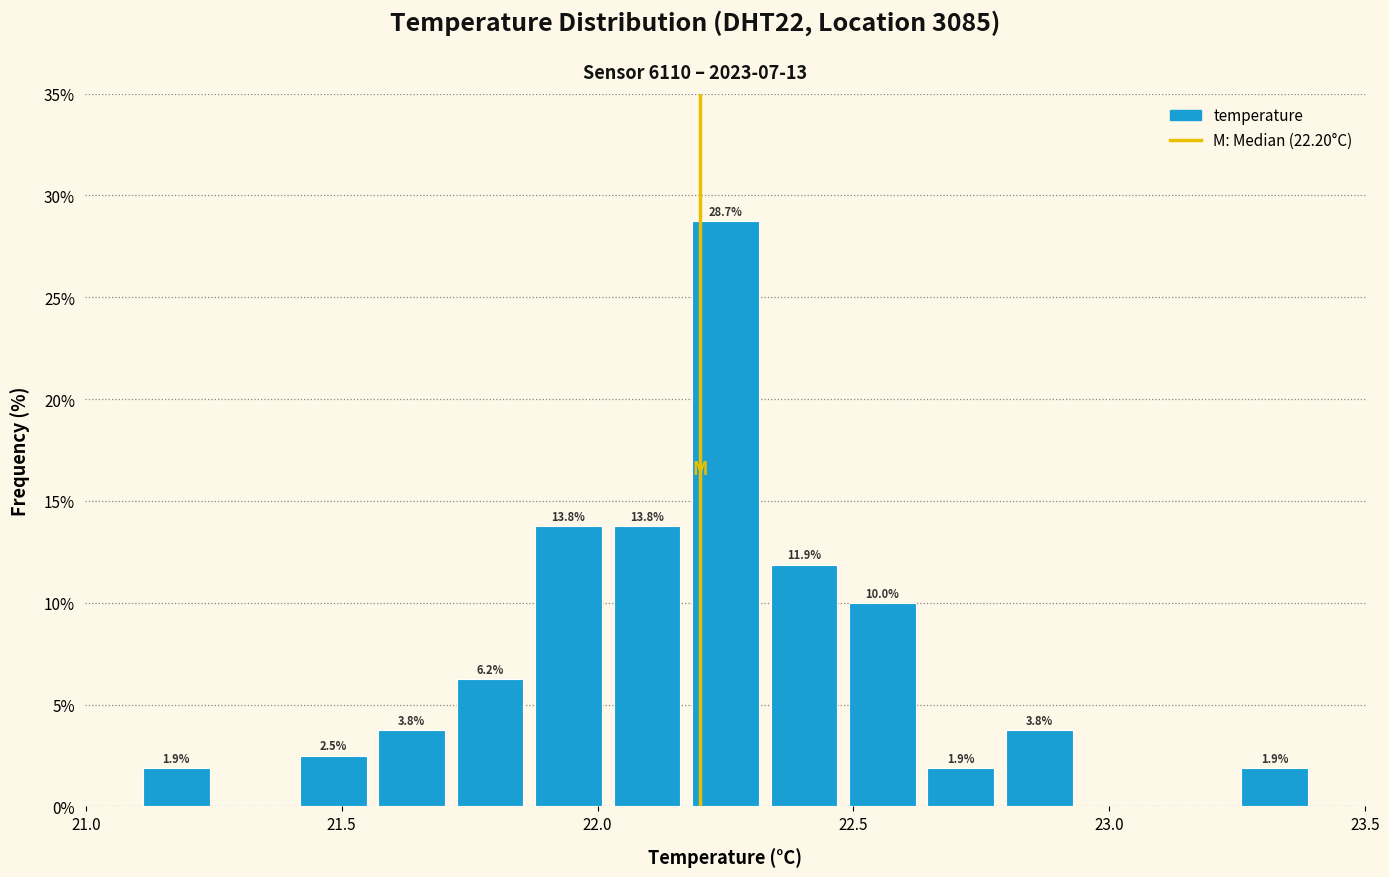

Around what value on the x-axis is the tallest bar? Give the approximate position of its centre, as read against the axis.

22.25